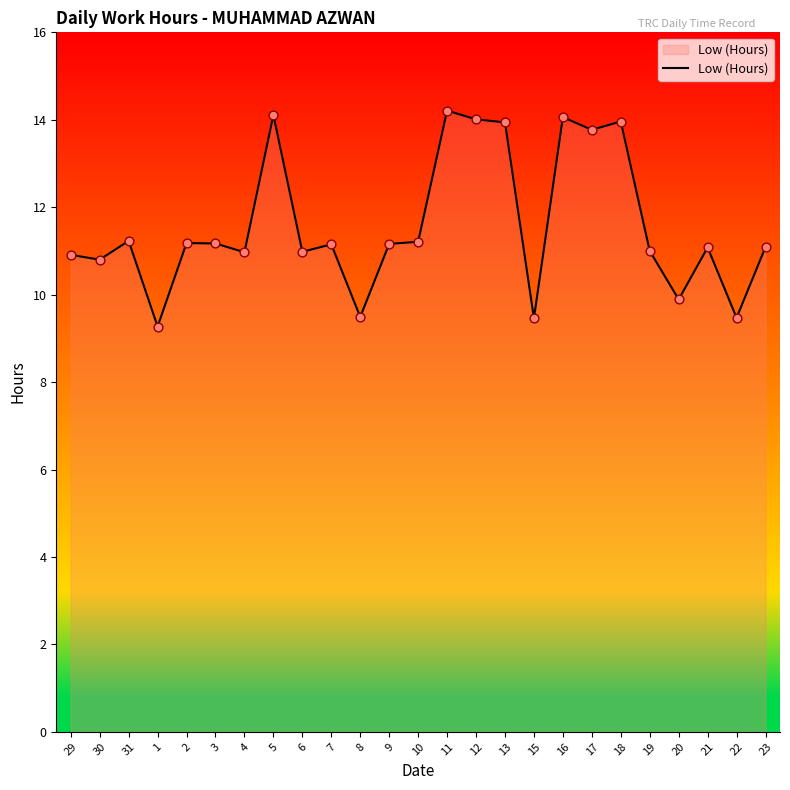

What is the change in value from 12 to 13?

-0.1